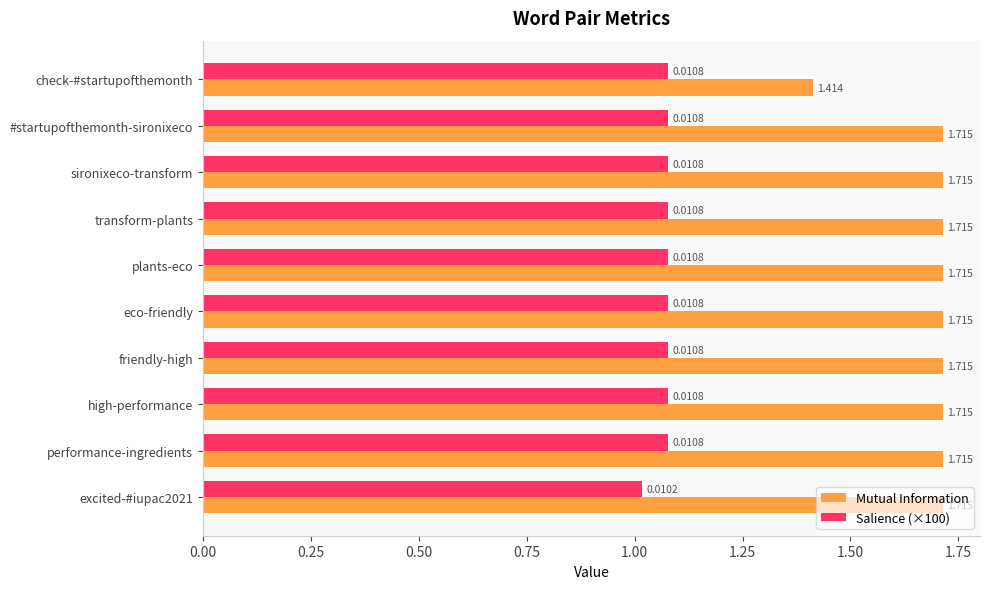

How many categories are shown in the chart?

10